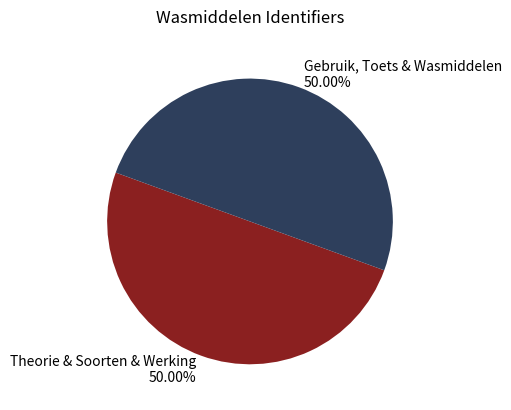

Do Theorie & Soorten & Werking and Gebruik, Toets & Wasmiddelen together represent more than half of the pie?

Yes